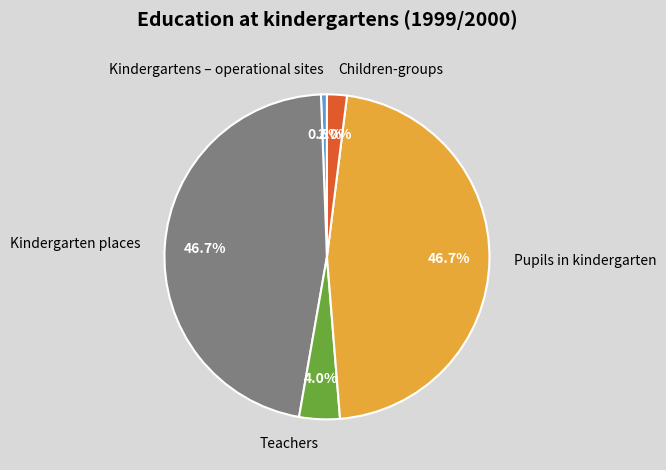

Which slice is the smallest?

Kindergartens – operational sites